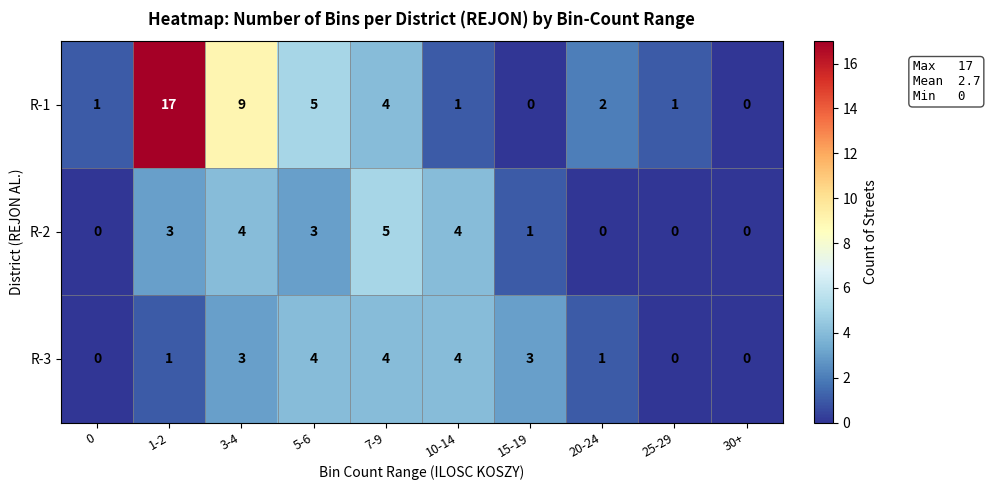

The value of R-3 at 25-29 is 0. True or false?

True